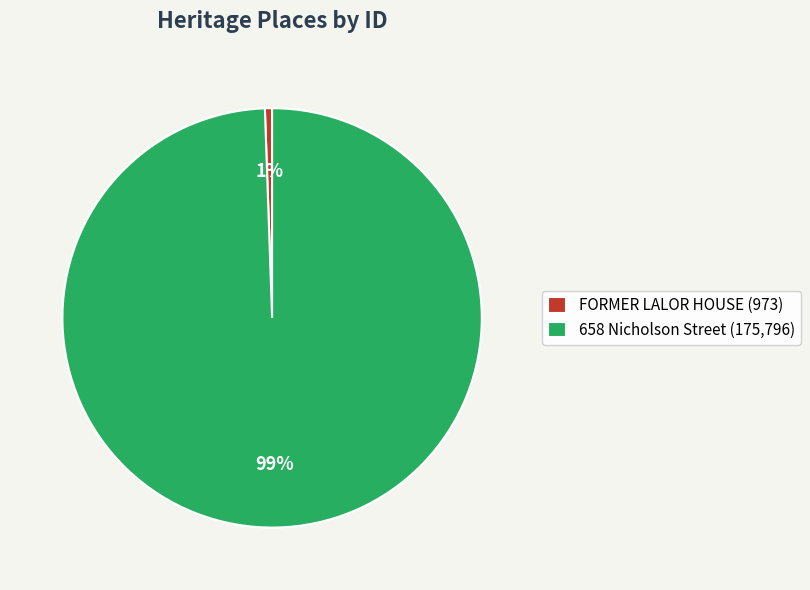

Is the sum of 658 Nicholson Street and FORMER LALOR HOUSE greater than half?

Yes